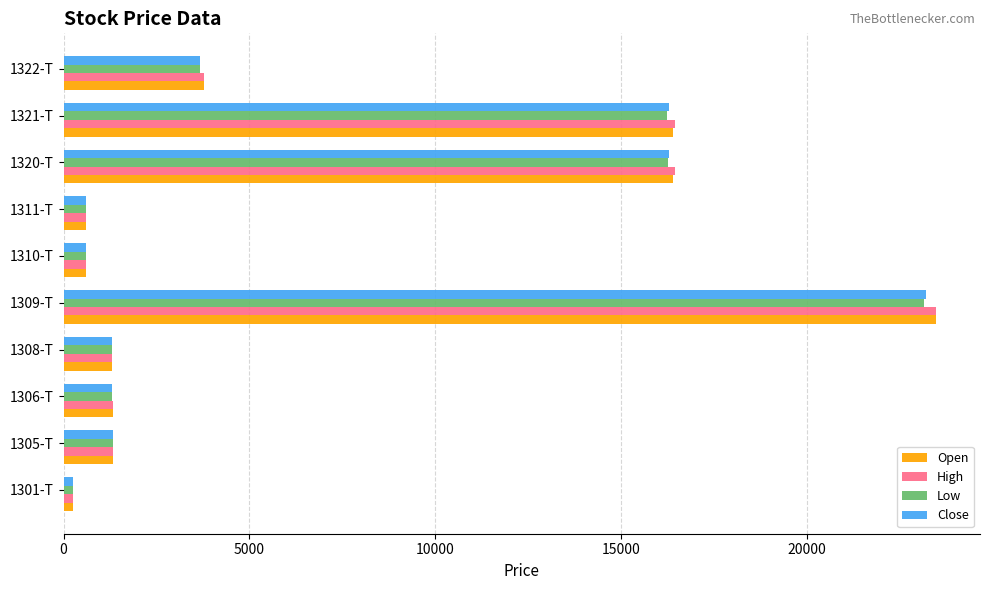

At which category is the sum across all series the highest?

1309-T